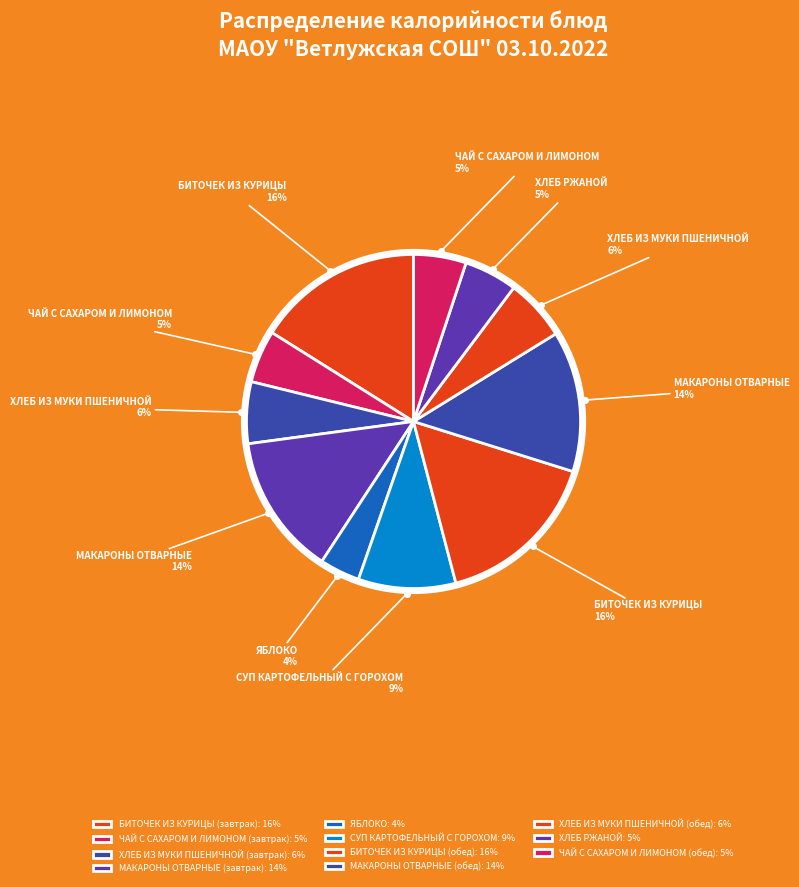

What percentage is the ЧАЙ С САХАРОМ И ЛИМОНОМ (завтрак) slice, to the nearest percent?

5%